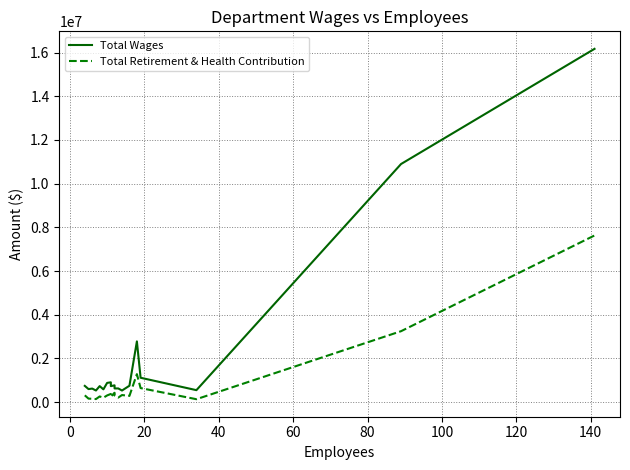

True or false: Total Retirement & Health Contribution and Total Wages cross at least once.

False